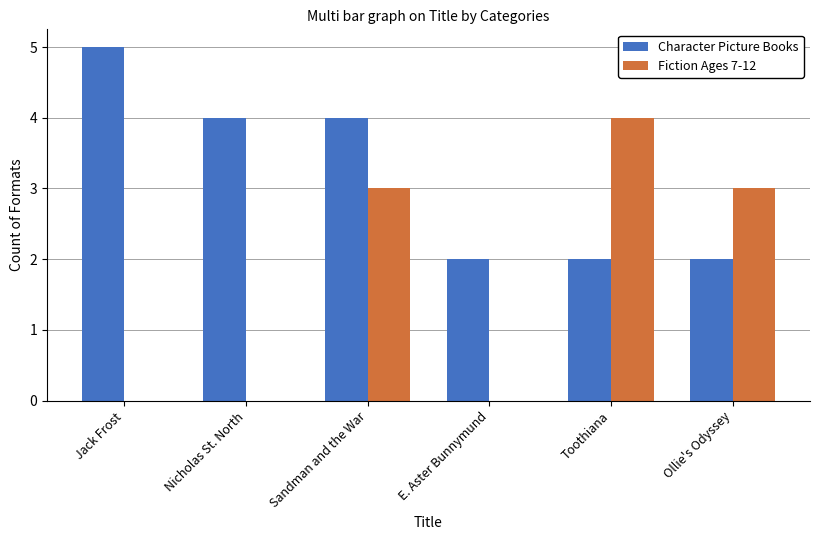

Which series changed the most between E. Aster Bunnymund and Toothiana?

Fiction Ages 7-12